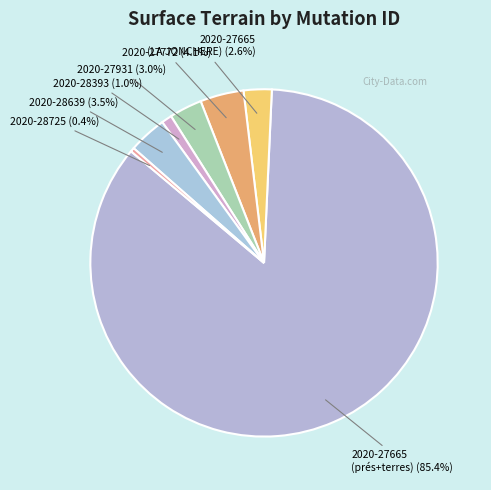

Count the number of slices in the pie.

7